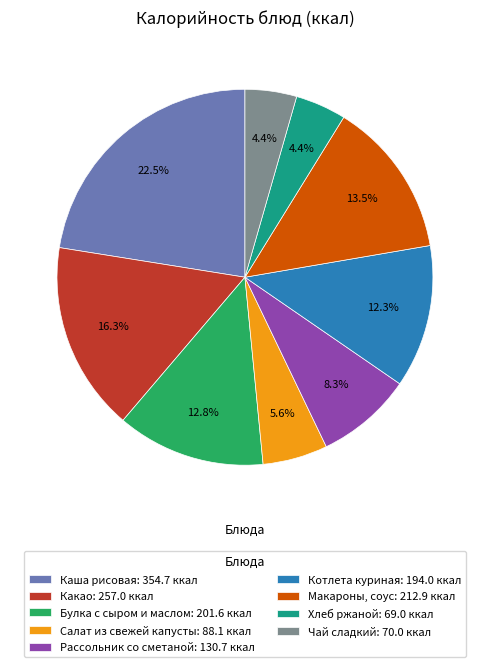

What is the largest slice in the pie chart?

Каша рисовая